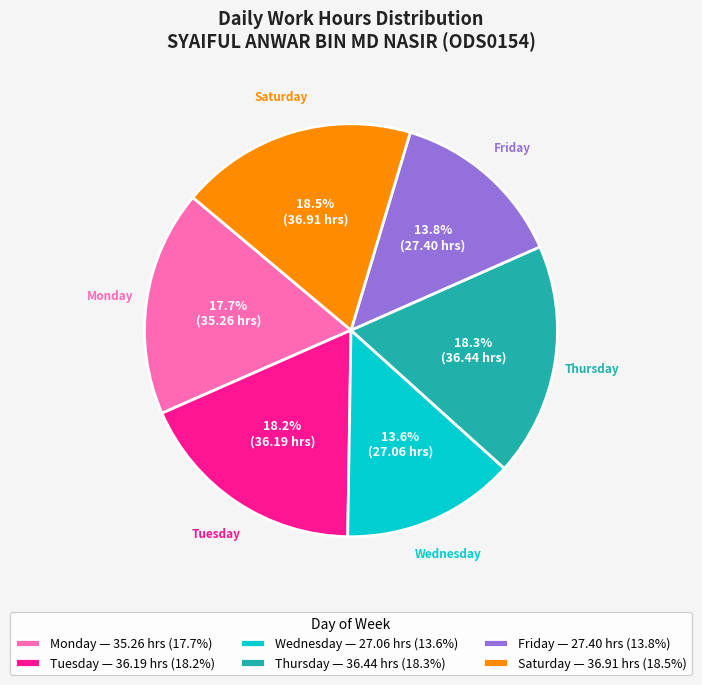

What is the ratio of the value at Tuesday — 36.19 hrs (18.2%) to the value at Saturday — 36.91 hrs (18.5%)?

1.0